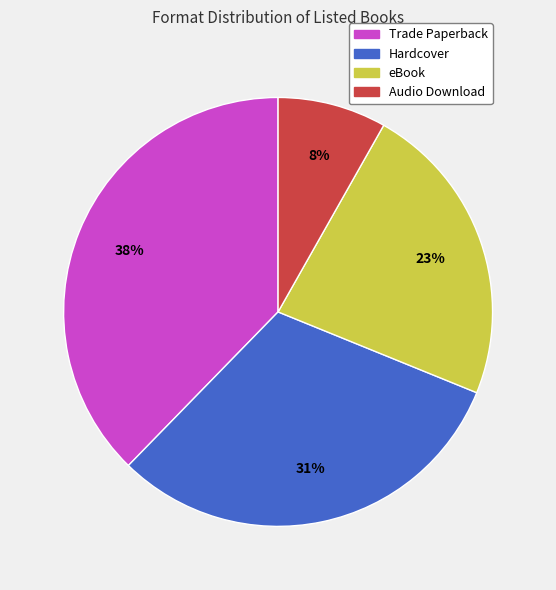

What is the ratio of the value at Audio Download to the value at Hardcover?

0.3